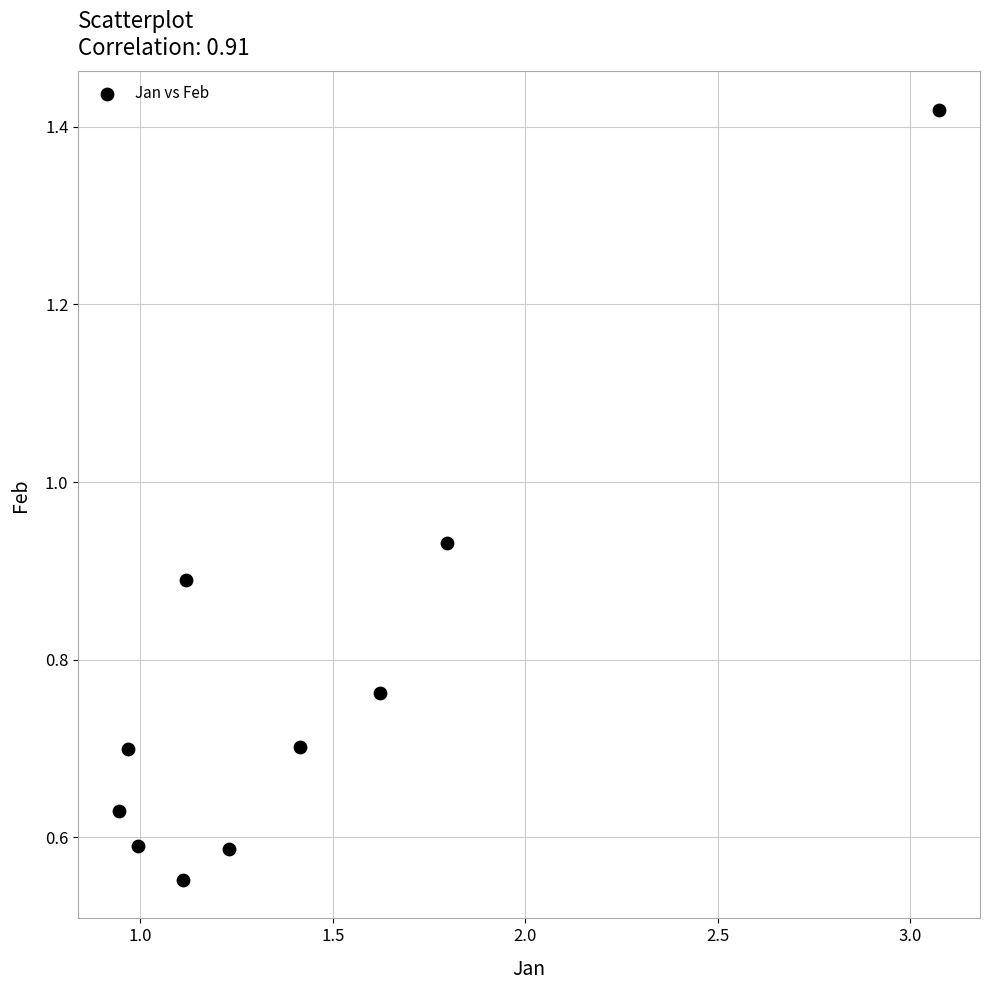

What is the range of X values (max minus min)?

2.1